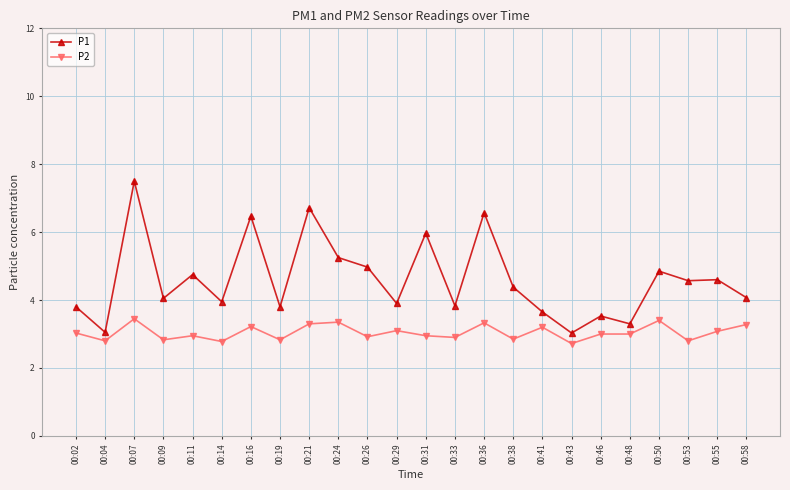

Which series has the widest spread of values?

P1